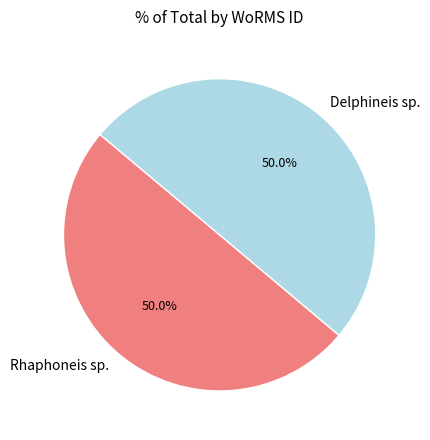

Approximately how many times larger is the value at Rhaphoneis sp. compared to Delphineis sp.?

1.0